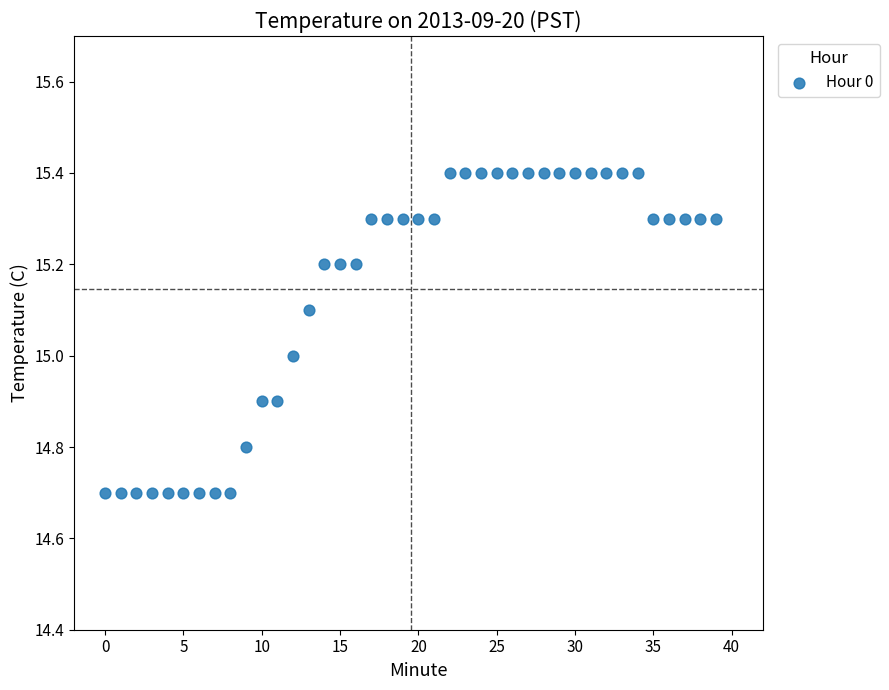

How many data points are displayed?

40